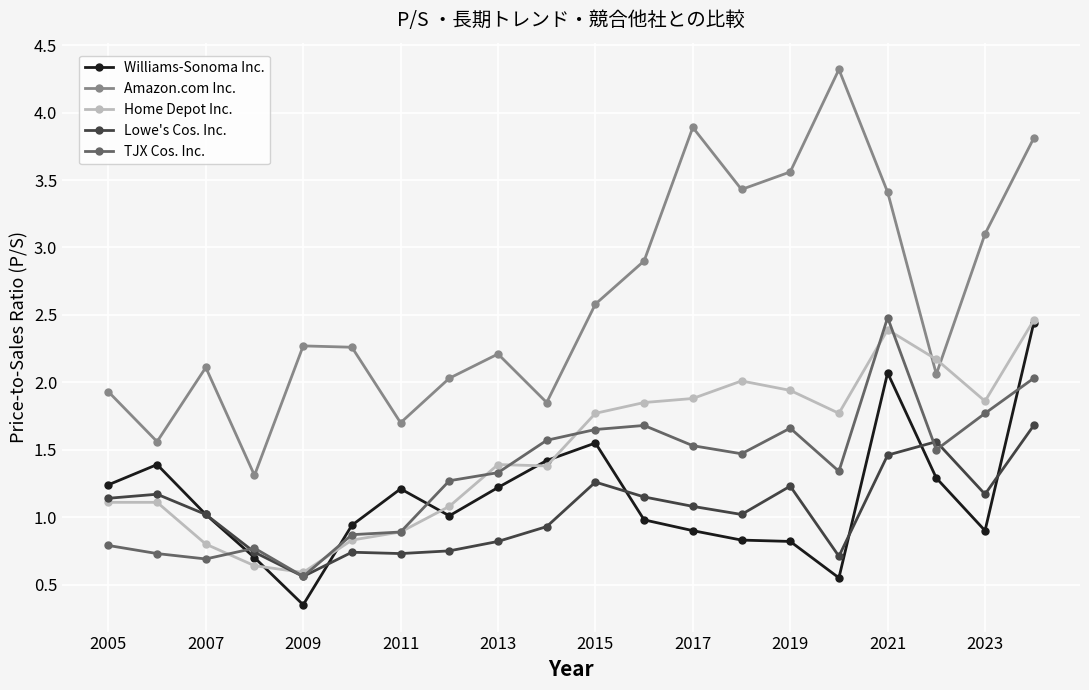

What is the value of the Amazon.com Inc. point at the 18th from the left?

2.1